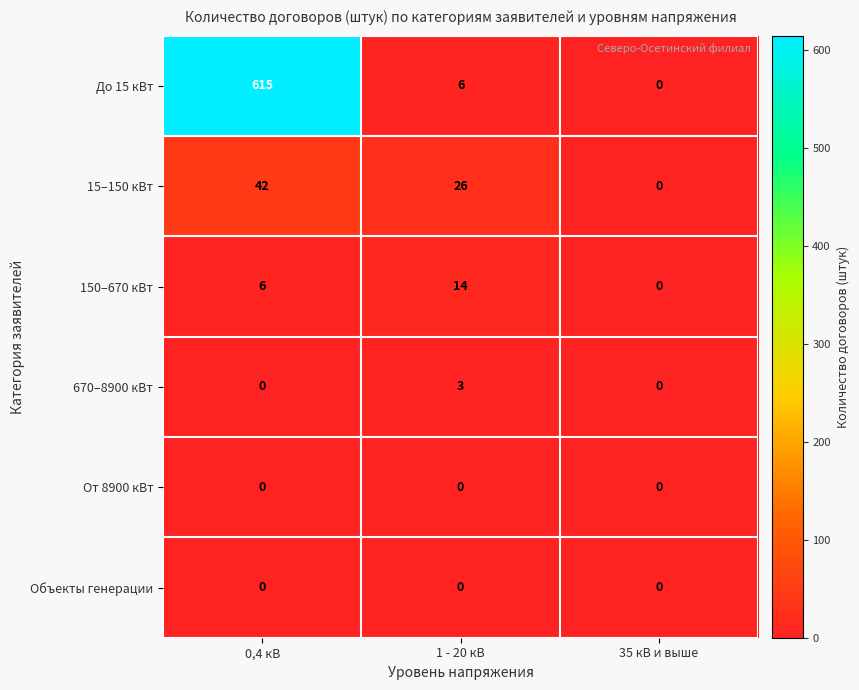

Count the number of data series in this chart.

6